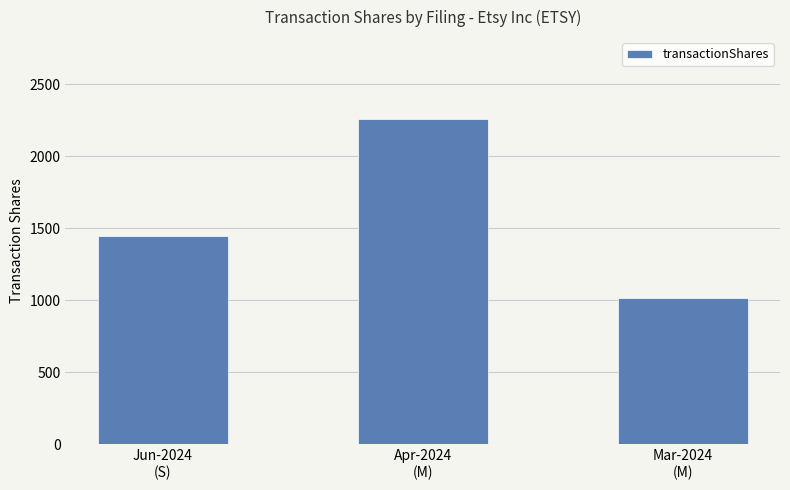

Where is the data nearest to the value 1636?

Jun-2024
(S)